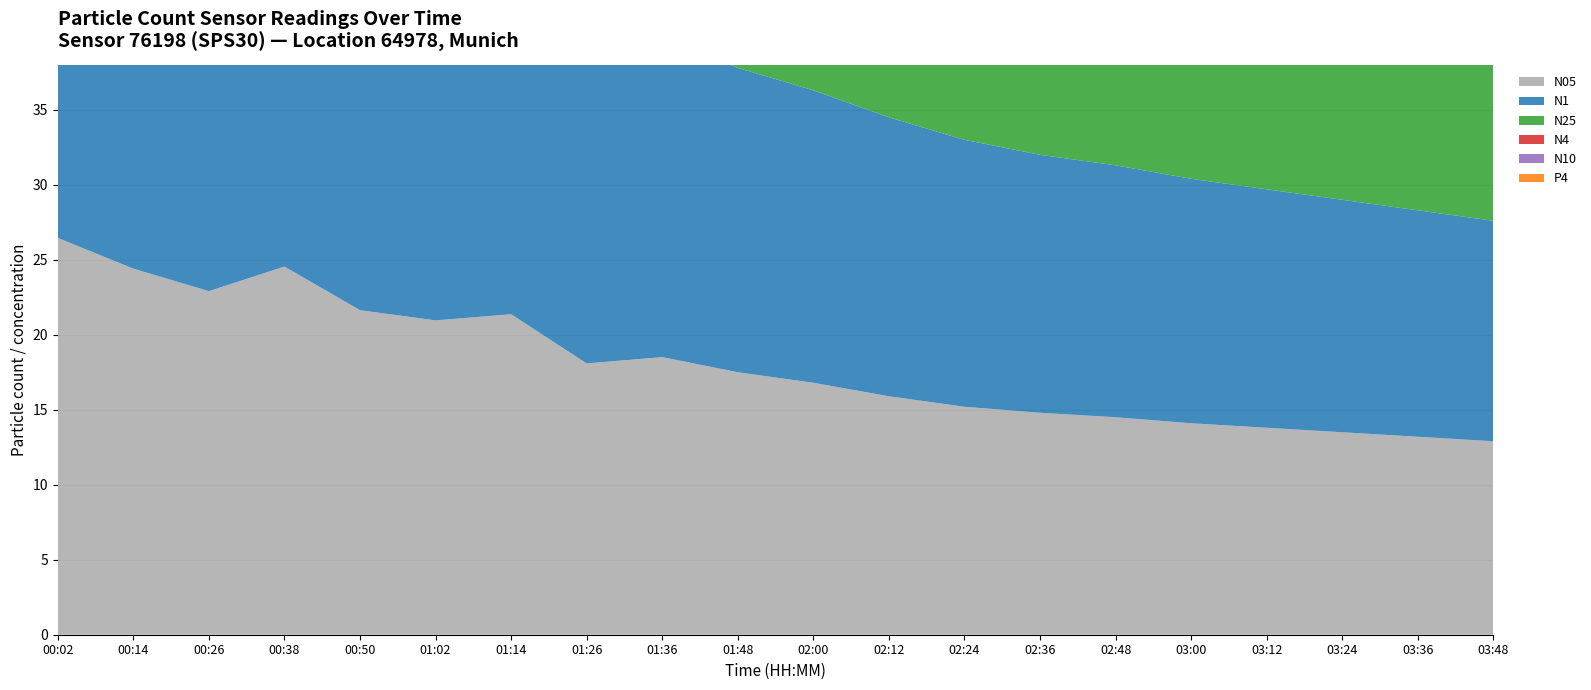

Reading right to left, list all the values displayed in this chart.

N05: 03:48=12.9	03:36=13.2	03:24=13.5	03:12=13.8	03:00=14.1	02:48=14.5	02:36=14.8	02:24=15.2	02:12=15.9	02:00=16.8	01:48=17.5	01:36=18.5	01:26=18.1	01:14=21.4	01:02=21.0	00:50=21.6	00:38=24.6	00:26=22.9	00:14=24.4	00:02=26.5
N1: 03:48=14.7	03:36=15.1	03:24=15.5	03:12=15.9	03:00=16.3	02:48=16.8	02:36=17.2	02:24=17.8	02:12=18.6	02:00=19.5	01:48=20.3	01:36=21.4	01:26=20.8	01:14=24.6	01:02=24.1	00:50=25.0	00:38=28.2	00:26=26.4	00:14=28.1	00:02=30.5
N25: 03:48=14.8	03:36=15.2	03:24=15.7	03:12=16.1	03:00=16.4	02:48=16.9	02:36=17.4	02:24=17.9	02:12=18.8	02:00=19.6	01:48=20.4	01:36=21.5	01:26=20.9	01:14=24.7	01:02=24.2	00:50=25.1	00:38=28.4	00:26=26.5	00:14=28.2	00:02=30.6
N4: 03:48=14.9	03:36=15.3	03:24=15.7	03:12=16.1	03:00=16.5	02:48=17.0	02:36=17.4	02:24=18.0	02:12=18.8	02:00=19.7	01:48=20.5	01:36=21.6	01:26=20.9	01:14=24.7	01:02=24.2	00:50=25.1	00:38=28.4	00:26=26.5	00:14=28.3	00:02=30.7
N10: 03:48=14.9	03:36=15.3	03:24=15.7	03:12=16.1	03:00=16.5	02:48=17.0	02:36=17.4	02:24=18.0	02:12=18.8	02:00=19.7	01:48=20.5	01:36=21.6	01:26=20.9	01:14=24.7	01:02=24.2	00:50=25.1	00:38=28.4	00:26=26.5	00:14=28.3	00:02=30.7
P4: 03:48=1.8	03:36=1.8	03:24=1.9	03:12=2.0	03:00=2.0	02:48=2.1	02:36=2.2	02:24=2.3	02:12=2.4	02:00=2.5	01:48=2.7	01:36=3.0	01:26=2.8	01:14=3.3	01:02=3.2	00:50=3.4	00:38=3.8	00:26=3.6	00:14=3.8	00:02=4.1